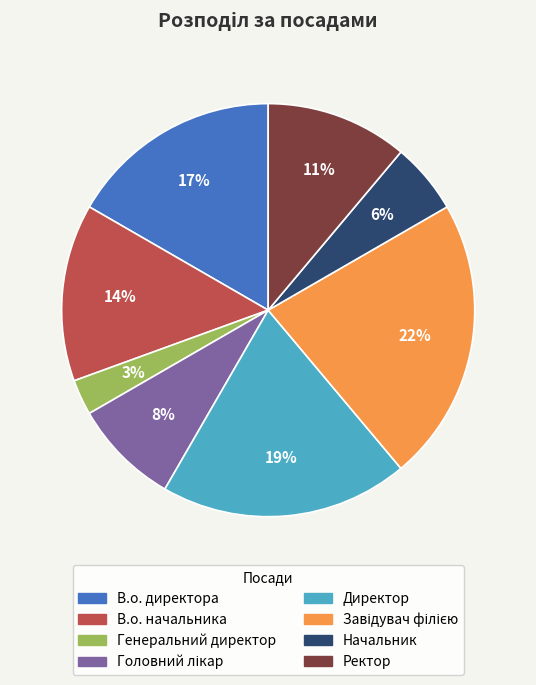

Which category has the smallest portion of the pie?

Генеральний директор